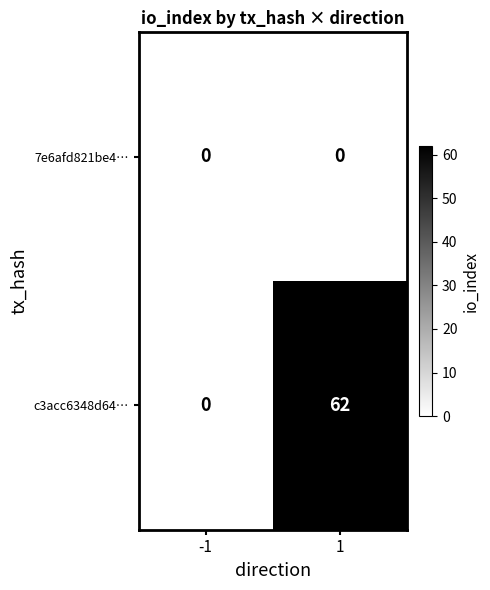

Is it true that 7e6afd821be4… equals 0 at -1?

True